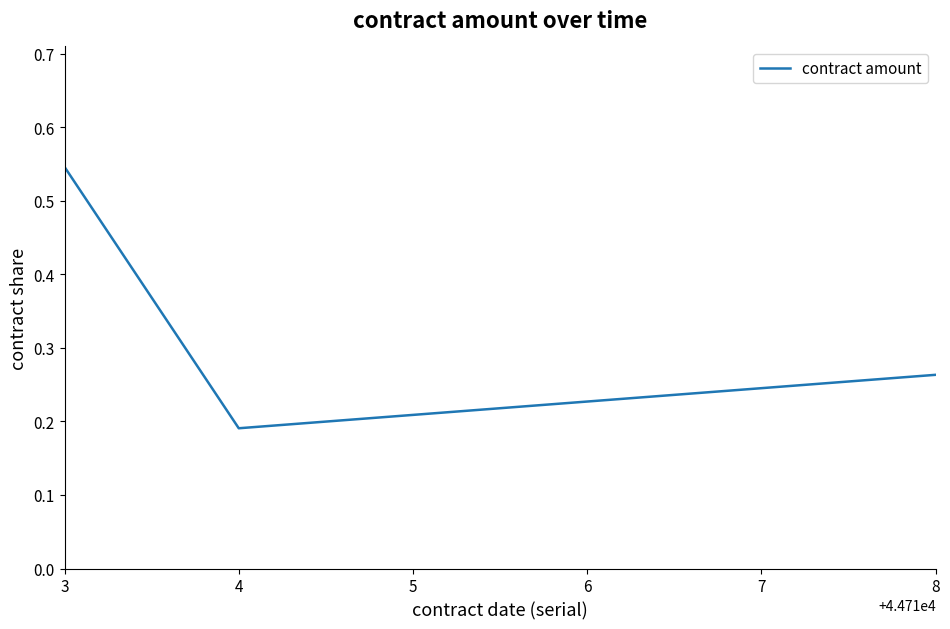

Is it true that the value at 3 is 0.9?

False